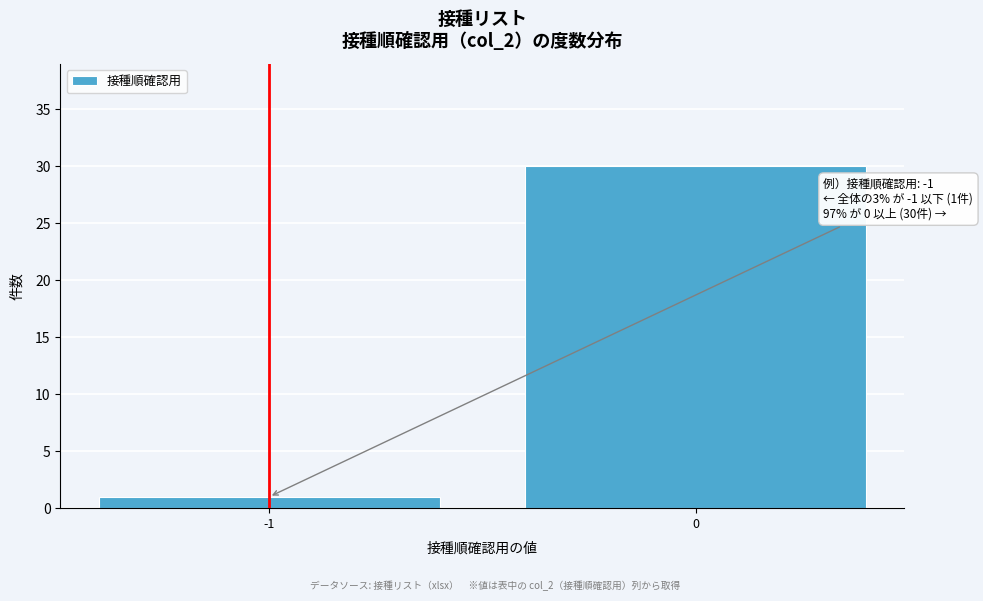

Reading left to right, extract all data points from this chart.

-1=1	0=30